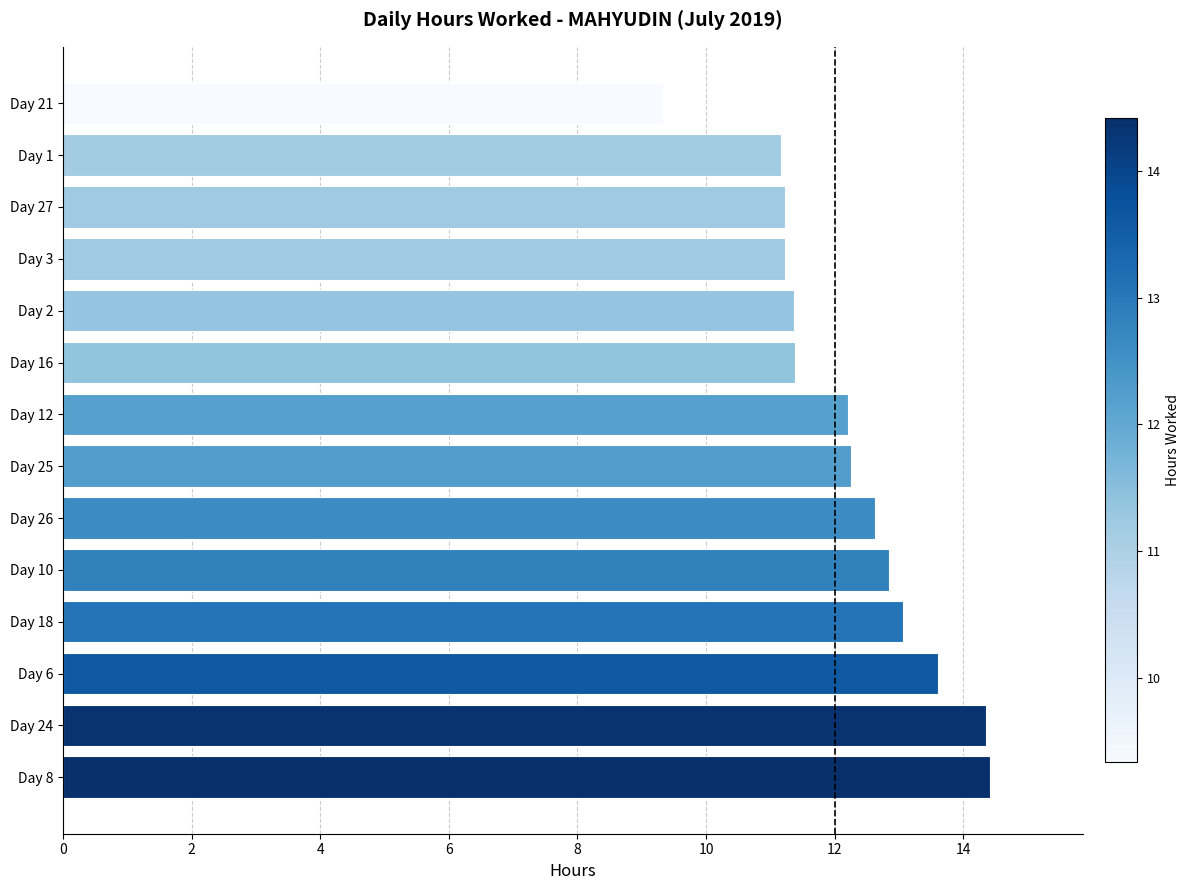

True or false: the data shows 12.6 at Day 26.

True